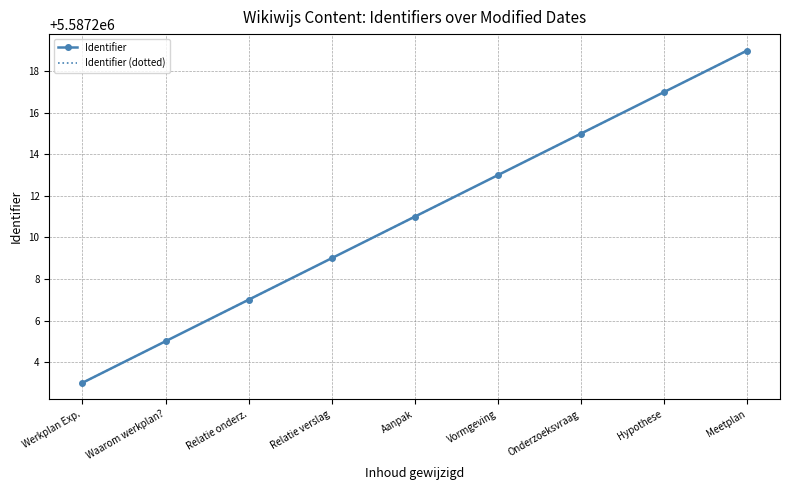

What is the minimum value for Identifier (dotted)?

5587203